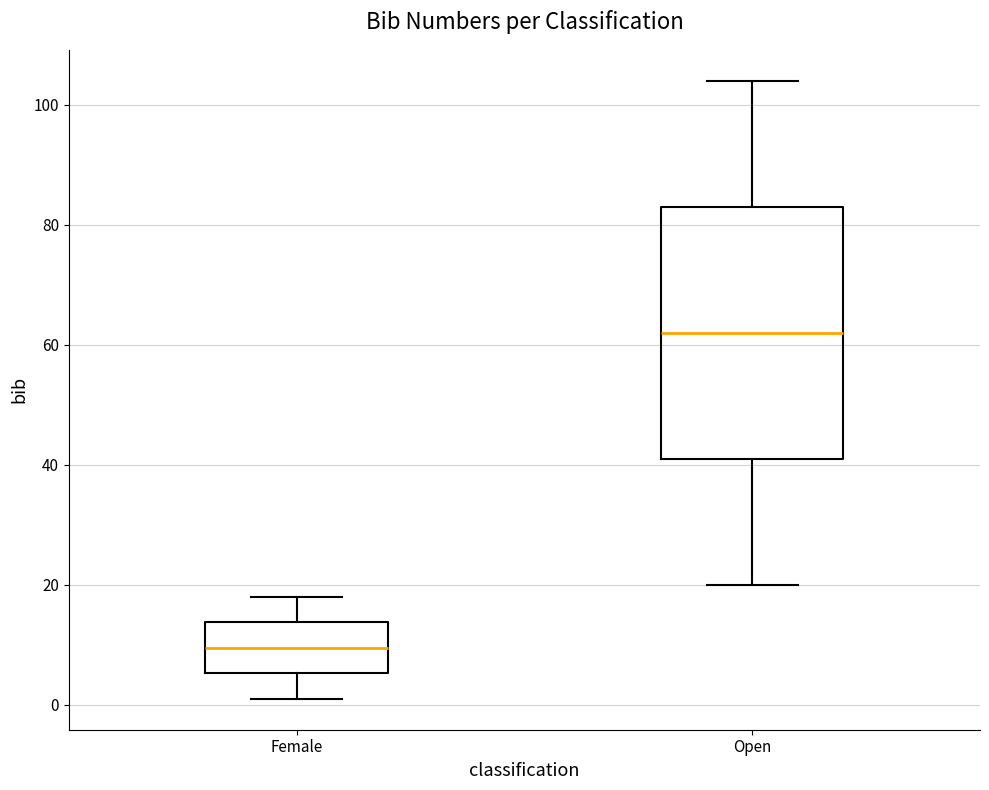

Comparing the boxes themselves (not the whiskers), which one is the tallest?

Open